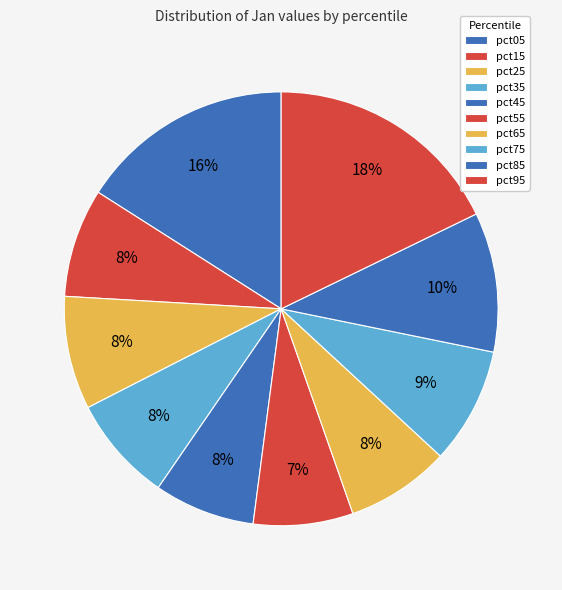

How many slices are in this pie chart?

10